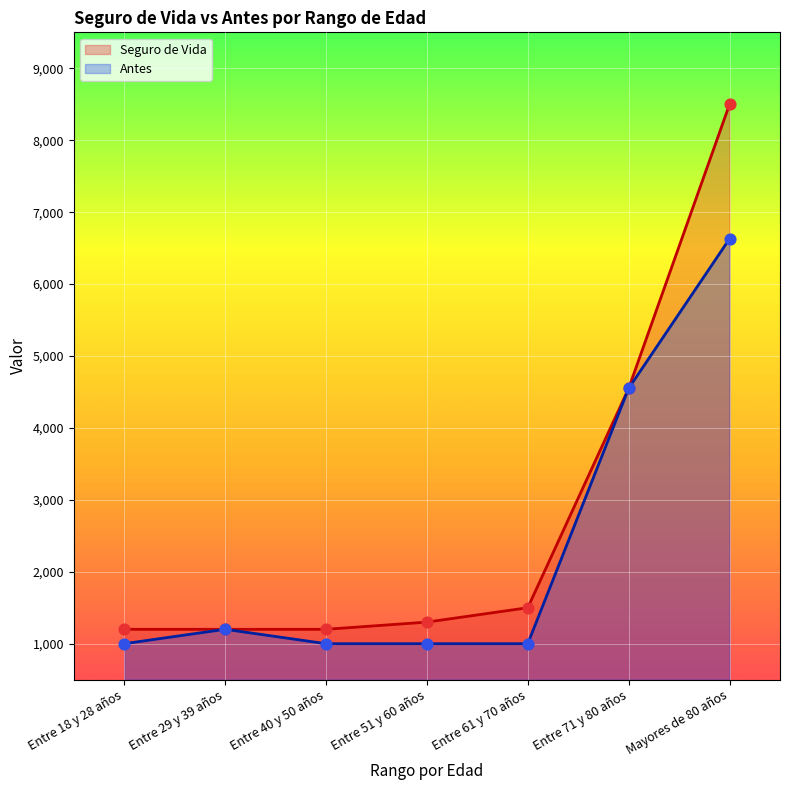

At how many categories does at least one series exceed 1759?

2